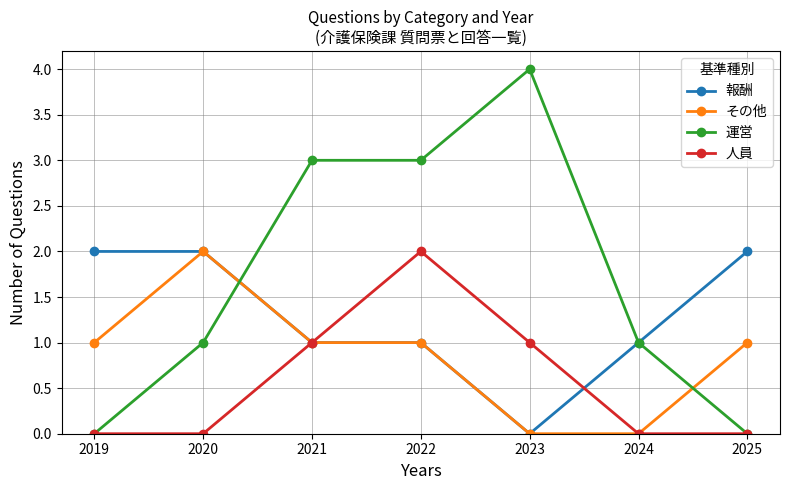

Is this an area chart (filled region under the line)?

No